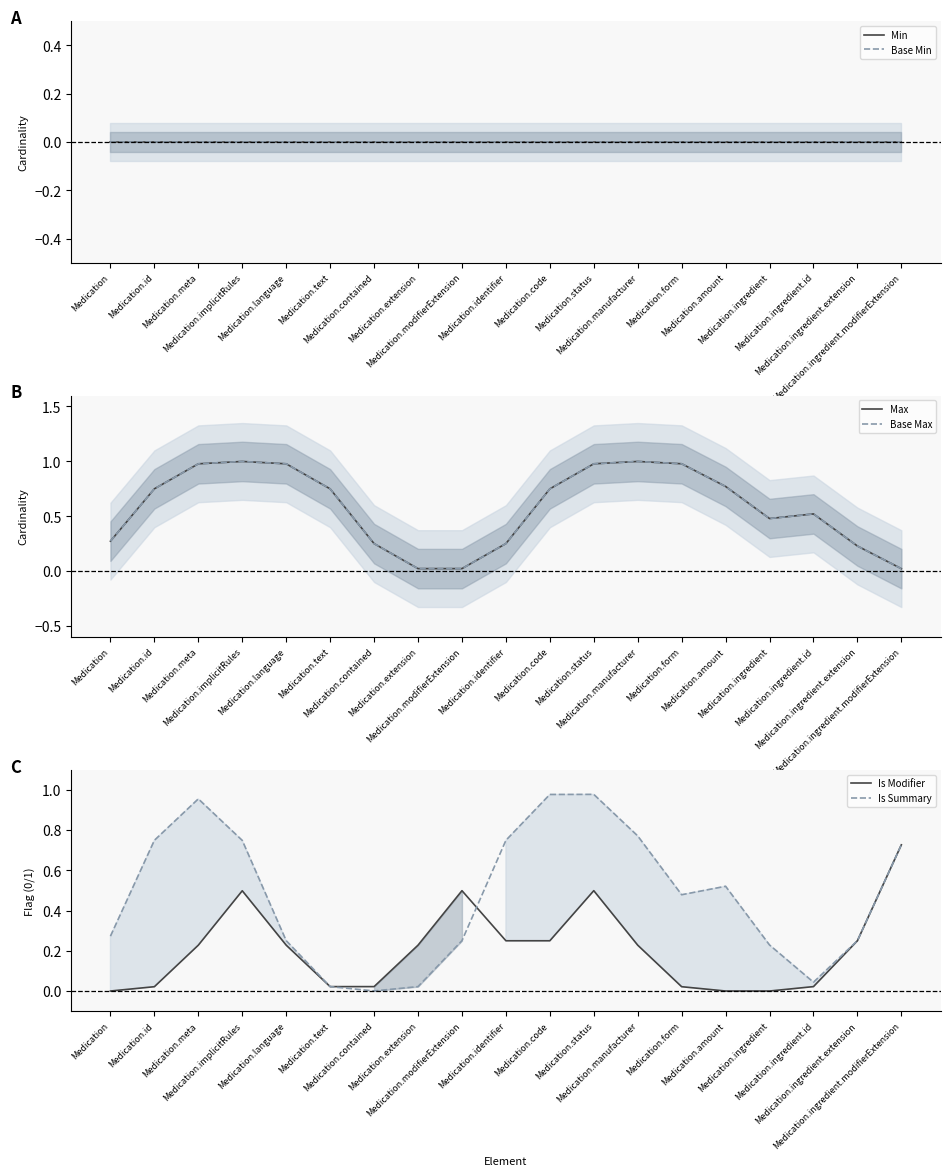

What is the label of the 16th point from the right?

Medication.implicitRules